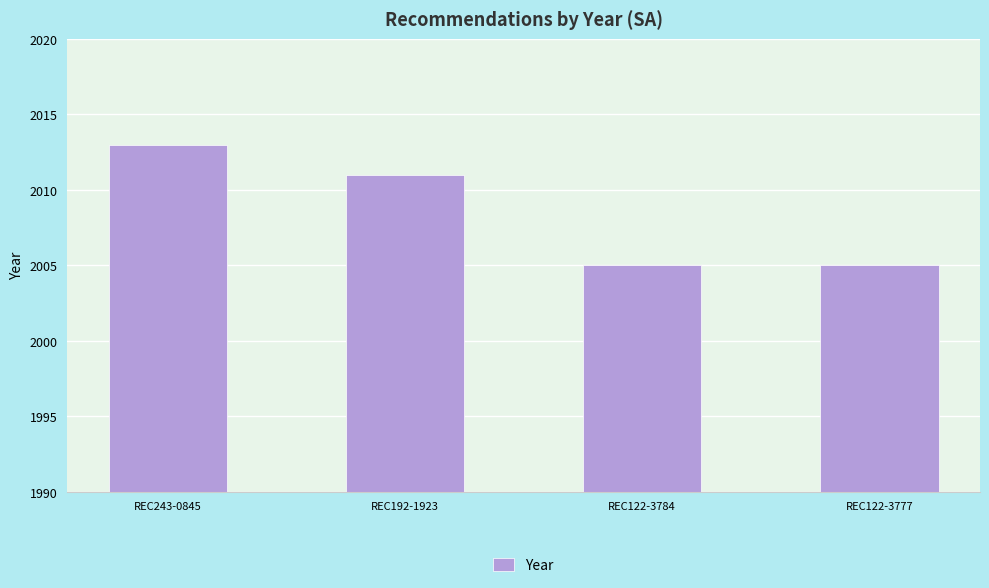

How many bars are there in total?

4